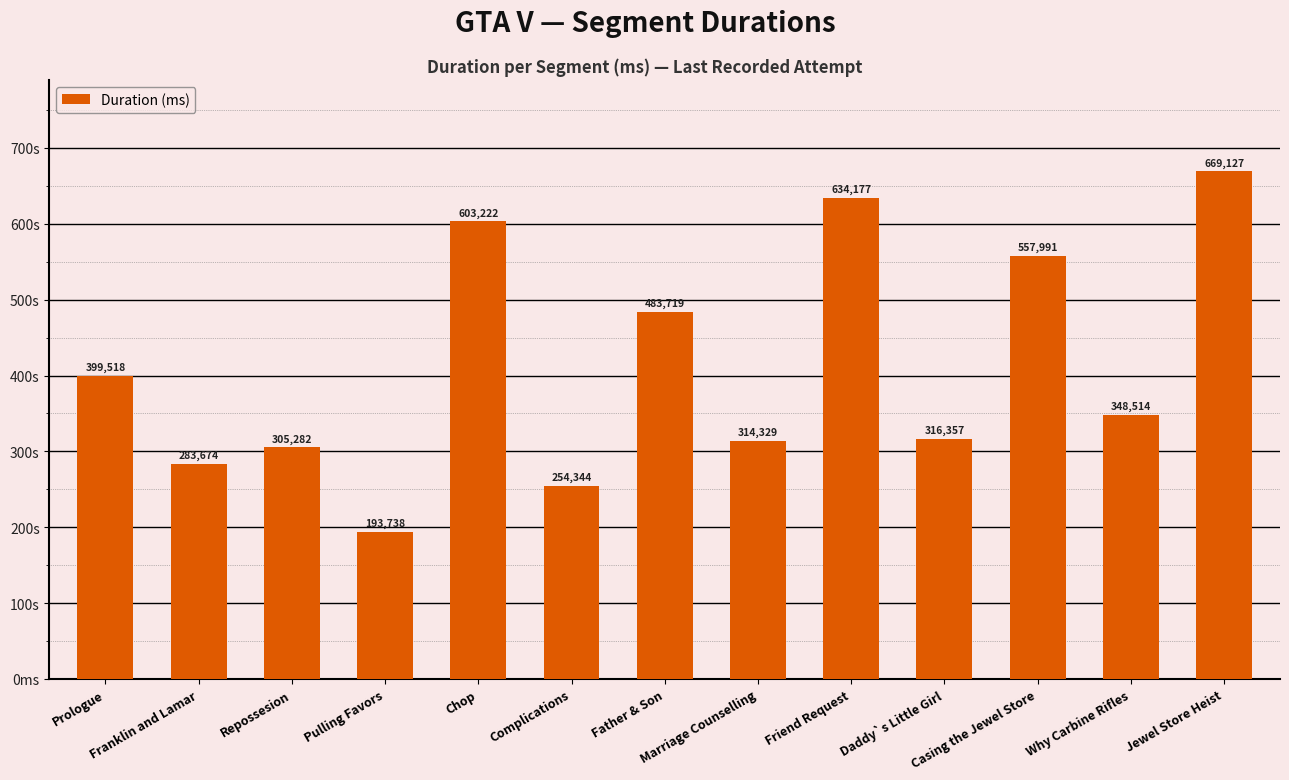

List the labels in order of value, largest first.

Jewel Store Heist, Friend Request, Chop, Casing the Jewel Store, Father & Son, Prologue, Why Carbine Rifles, Daddy`s Little Girl, Marriage Counselling, Repossesion, Franklin and Lamar, Complications, Pulling Favors